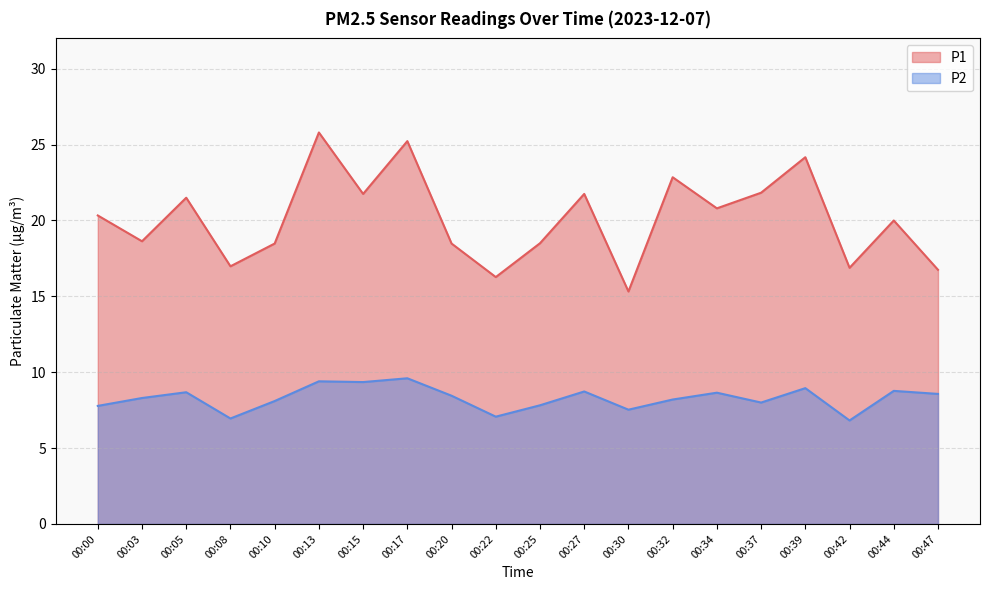

What are all the series names shown in the legend?

P1, P2